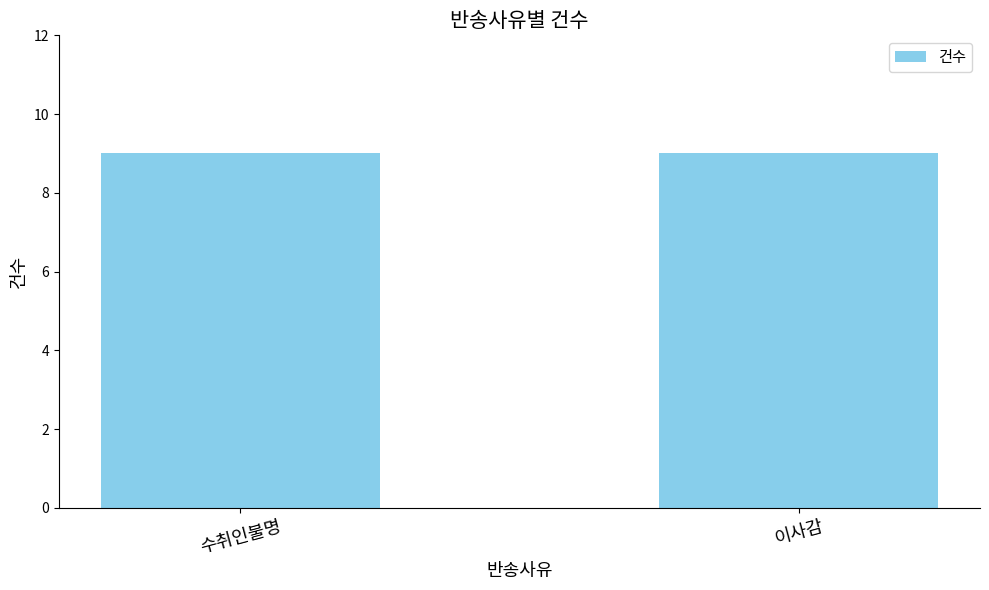

What is the average value?

9